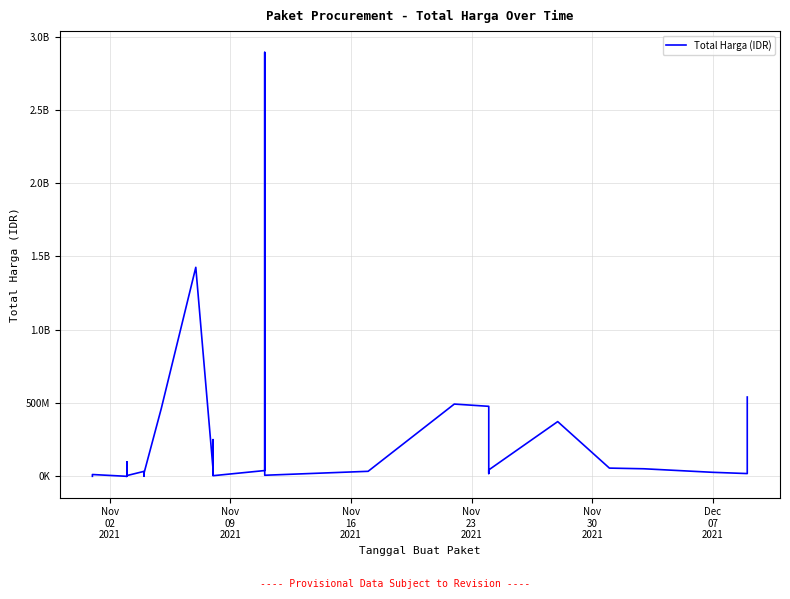

What is the value of the 9th point from the left?

8742500